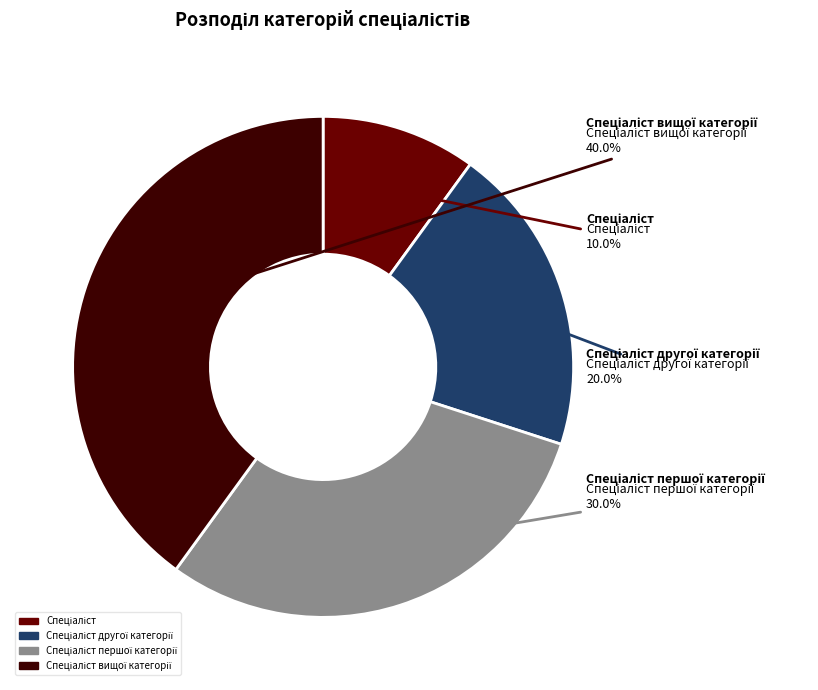

Does any single category account for the majority?

No